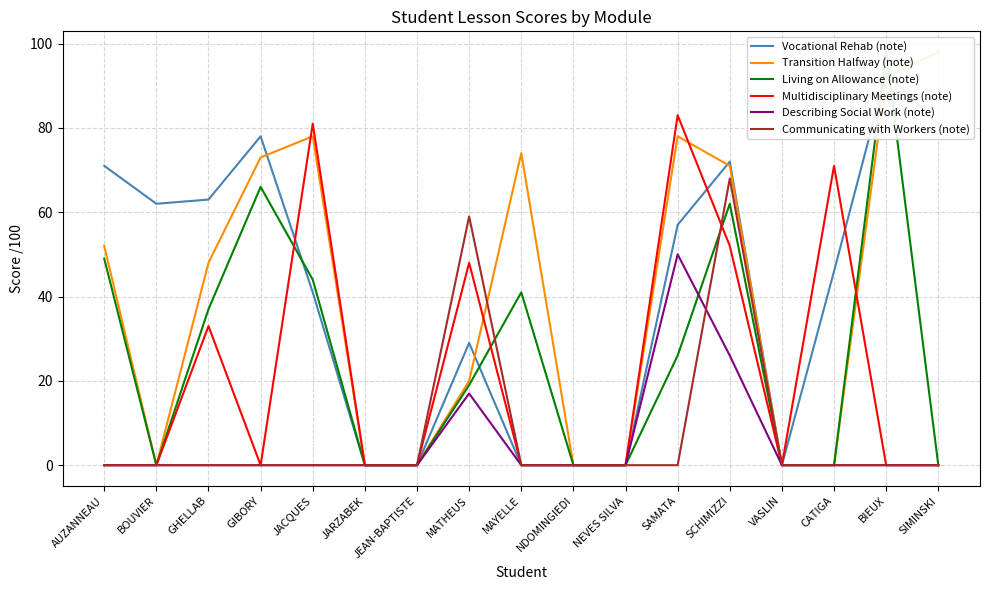

At which label does Transition Halfway (note) first exceed 48?

AUZANNEAU